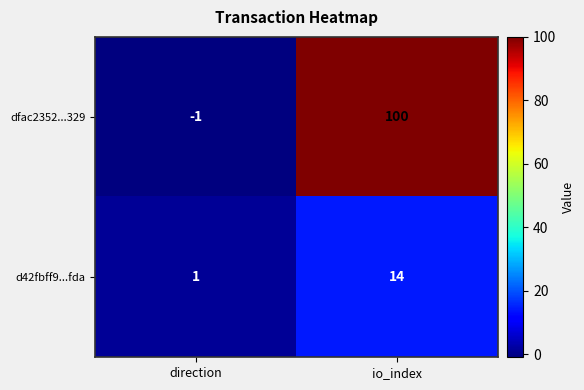

Which category has the lowest value across all series?

direction